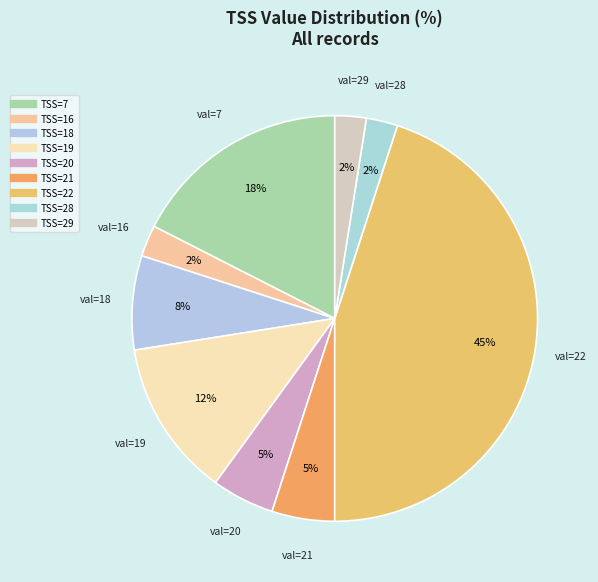

Count the number of slices in the pie.

9